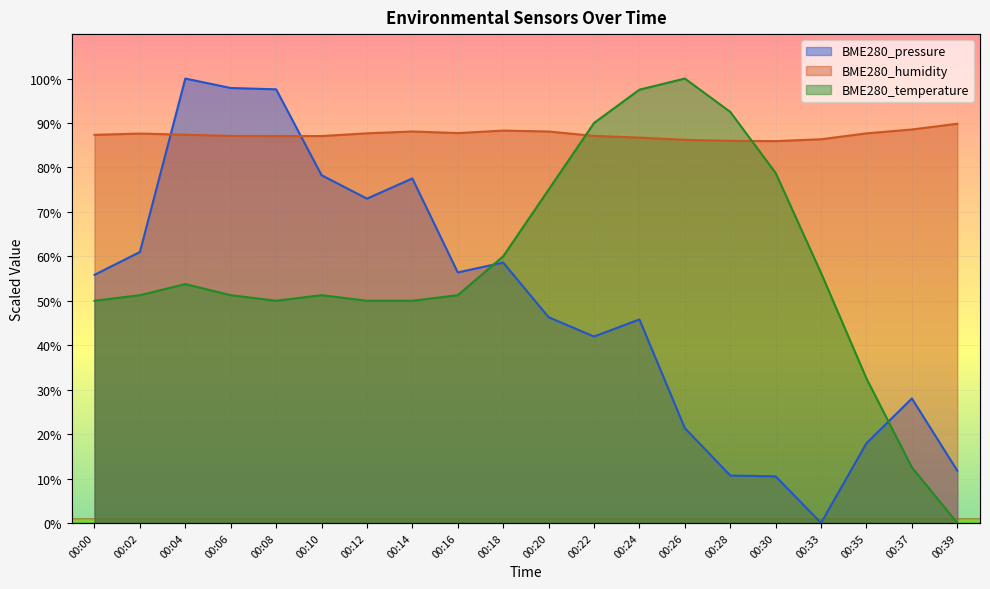

At how many categories does at least one series exceed 16?

20